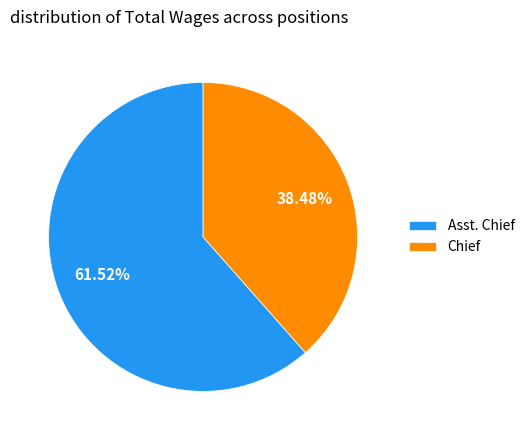

What is the smallest slice in the pie chart?

Chief